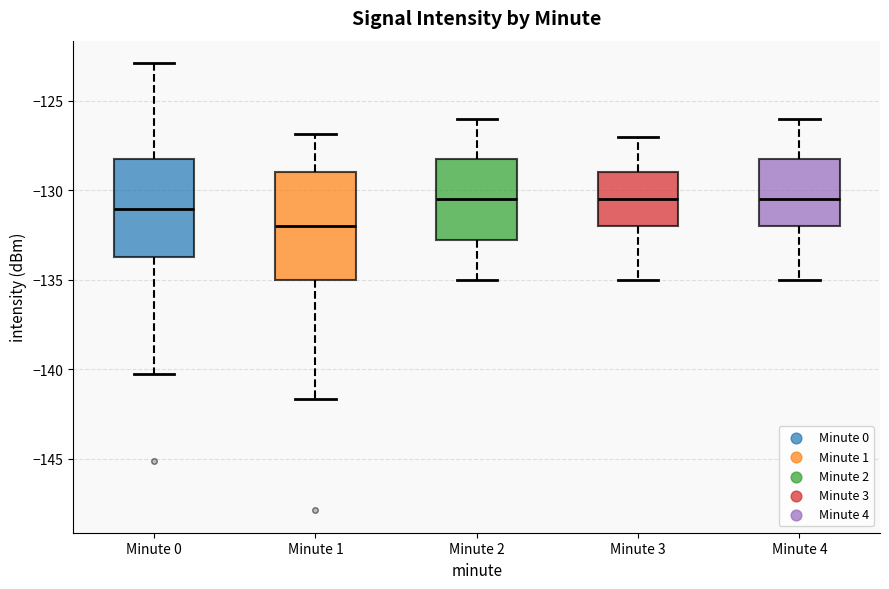

Reading left to right, transcribe this box plot: for each box, give where its median line is, the range the box spans, and where its two whiskers end, as read against the y-axis. The values are not printed on the chart, so give them approximately, as read against the axis.

Minute 0: median -131.0, box -133.5 to -128.5, whiskers -140.5 to -123.0
Minute 1: median -132.0, box -135.0 to -129.0, whiskers -141.5 to -127.0
Minute 2: median -130.5, box -132.5 to -128.0, whiskers -135.0 to -126.0
Minute 3: median -130.5, box -132.0 to -129.0, whiskers -135.0 to -127.0
Minute 4: median -130.5, box -132.0 to -128.0, whiskers -135.0 to -126.0